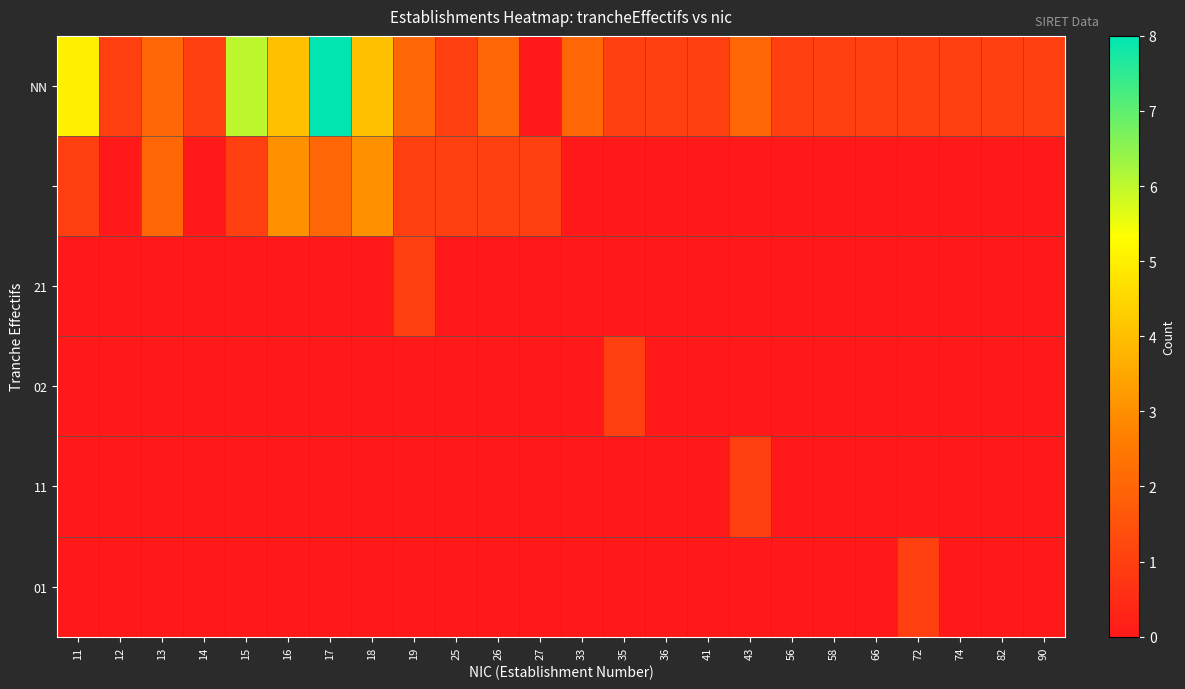

At how many categories does at least one series exceed 6?

1